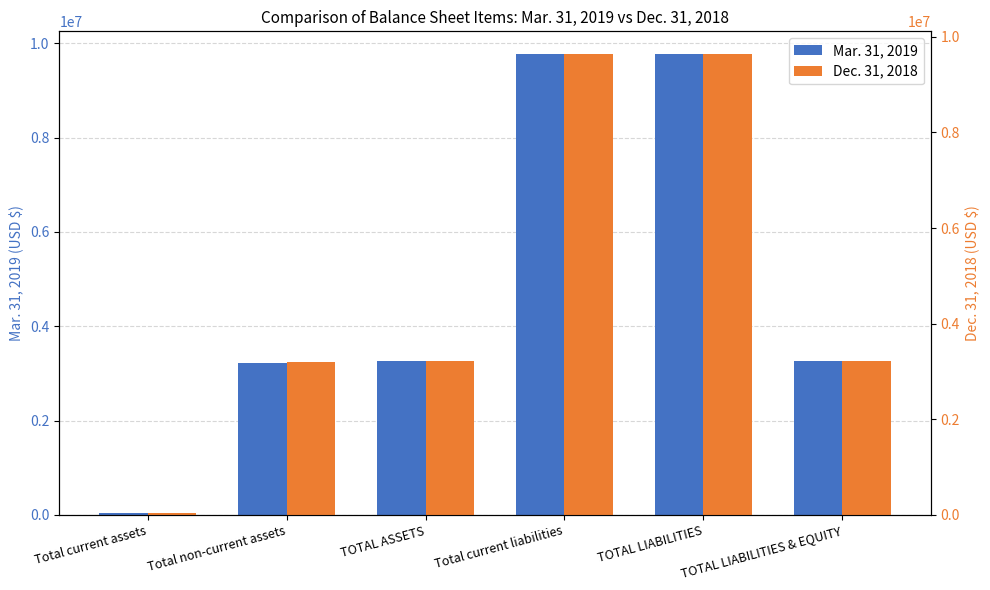

Rank the categories by Mar. 31, 2019 value from lowest to highest.

Total current assets, Total non-current assets, TOTAL ASSETS, TOTAL LIABILITIES & EQUITY, Total current liabilities, TOTAL LIABILITIES